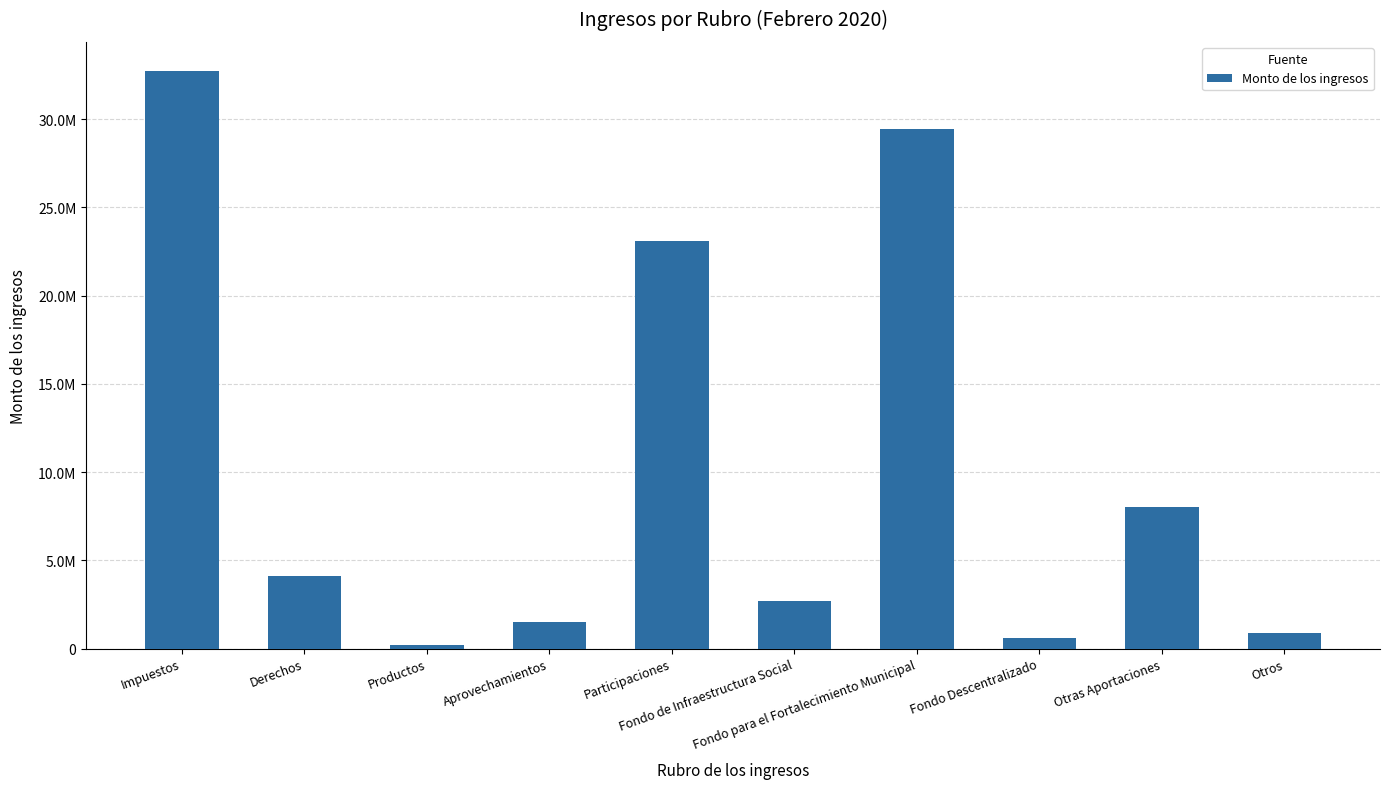

What is the greatest value displayed?

32753265.8